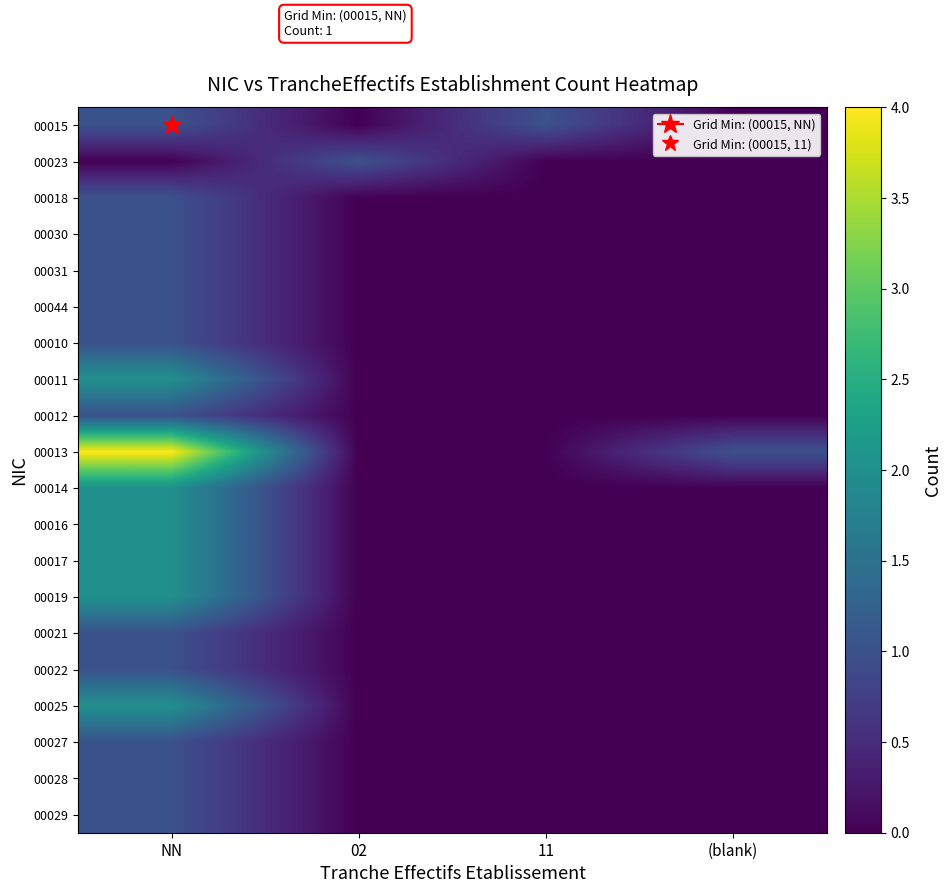

Which series has the largest range (max minus min)?

00013